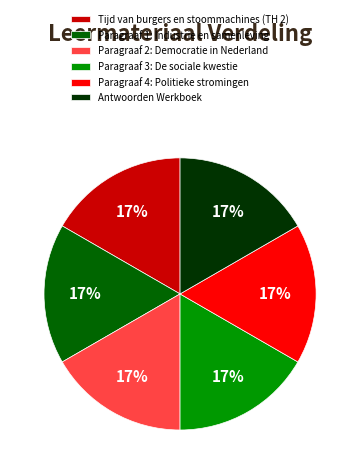

Combined, do Paragraaf 2: Democratie in Nederland and Paragraaf 1: Industrie en samenleving account for over 50%?

No